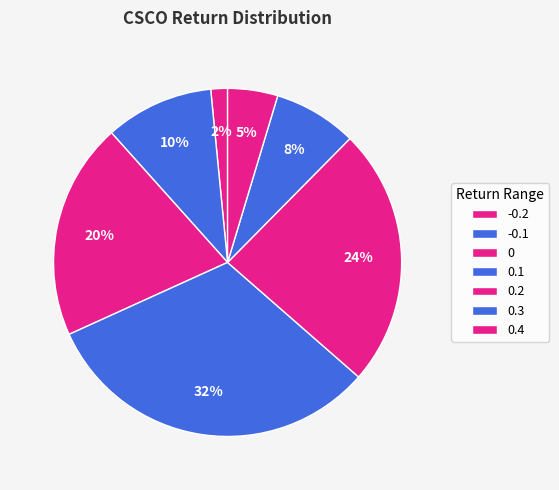

How many segments does this pie chart have?

7